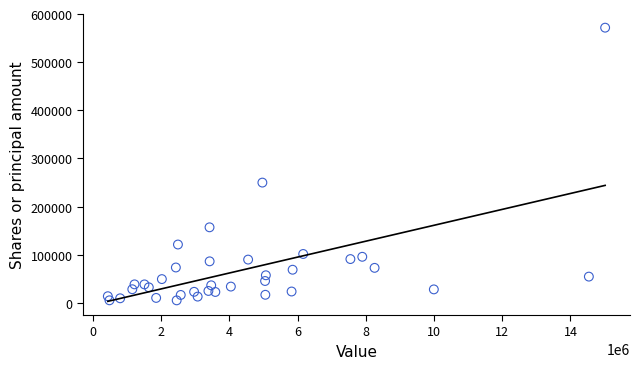

What Y value in the scatter plot is closest to 288431?

249839